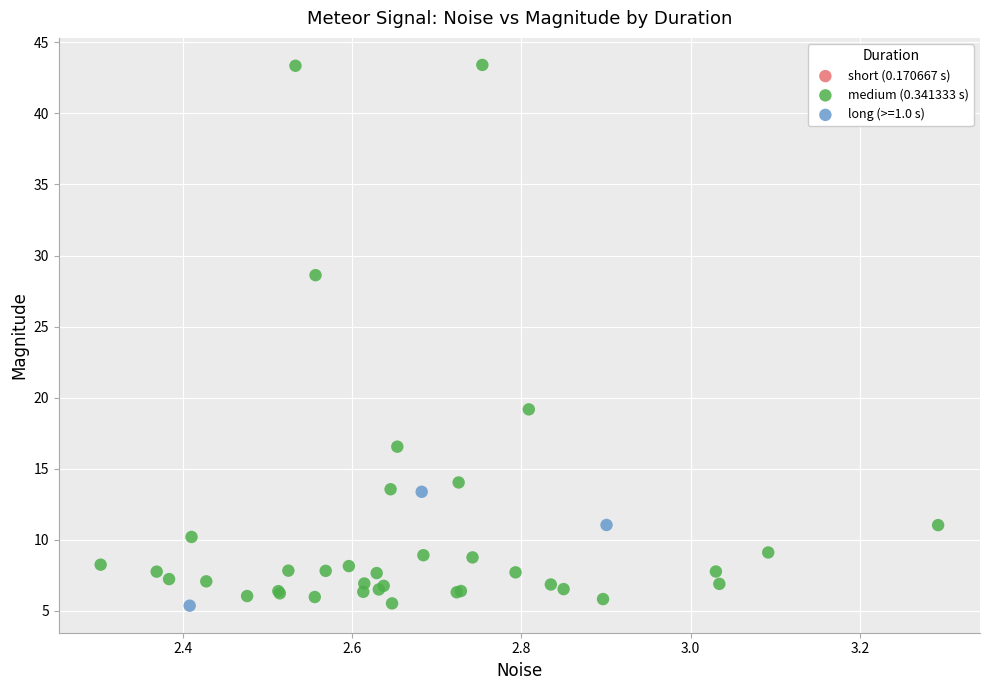

Which series reaches the maximum Y coordinate?

medium (0.341333 s)